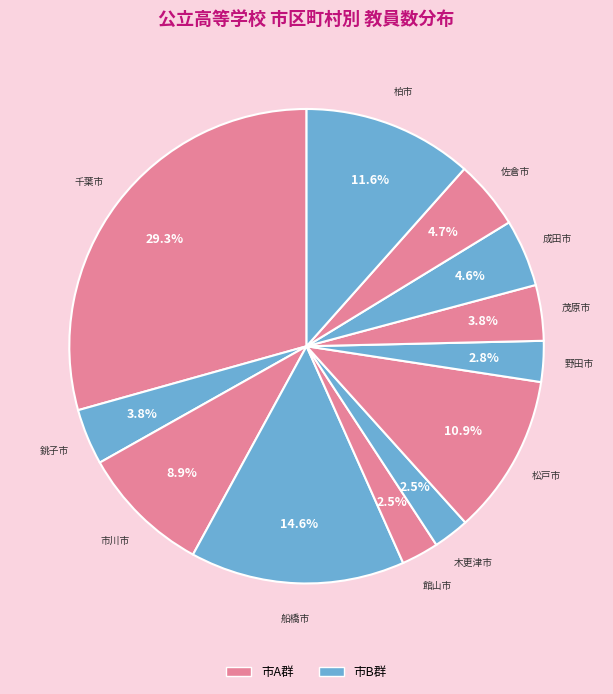

Count the number of slices in the pie.

12